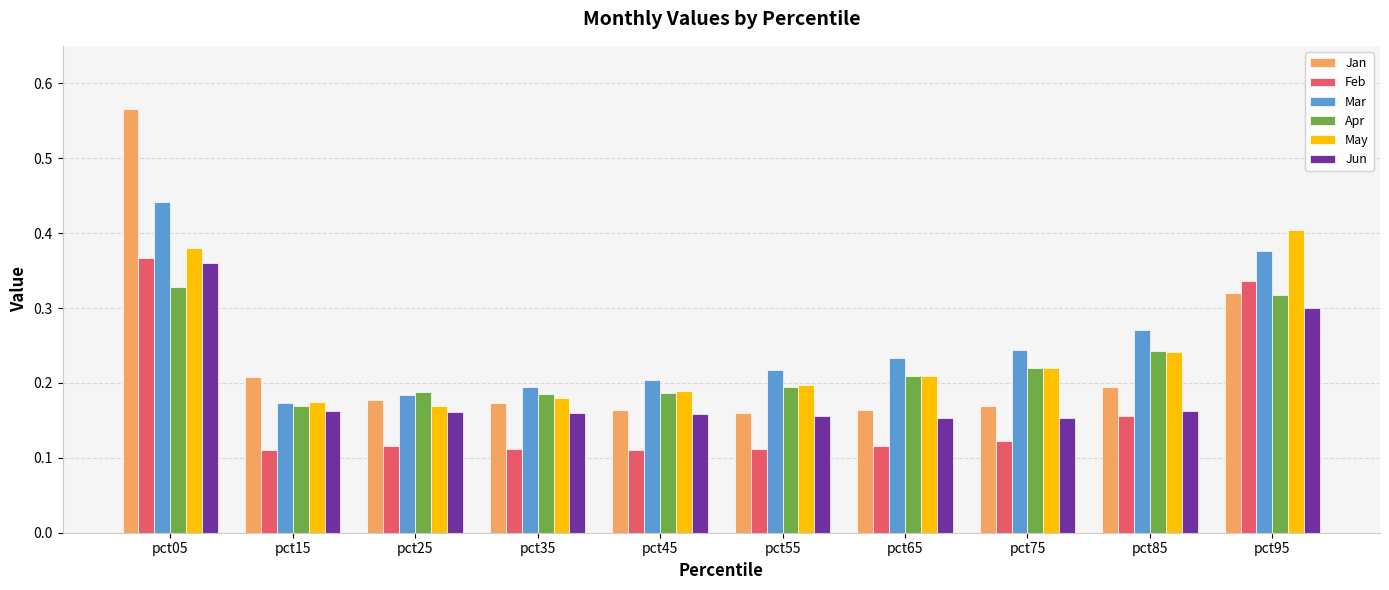

How many Mar values are between 0 and 1?

10